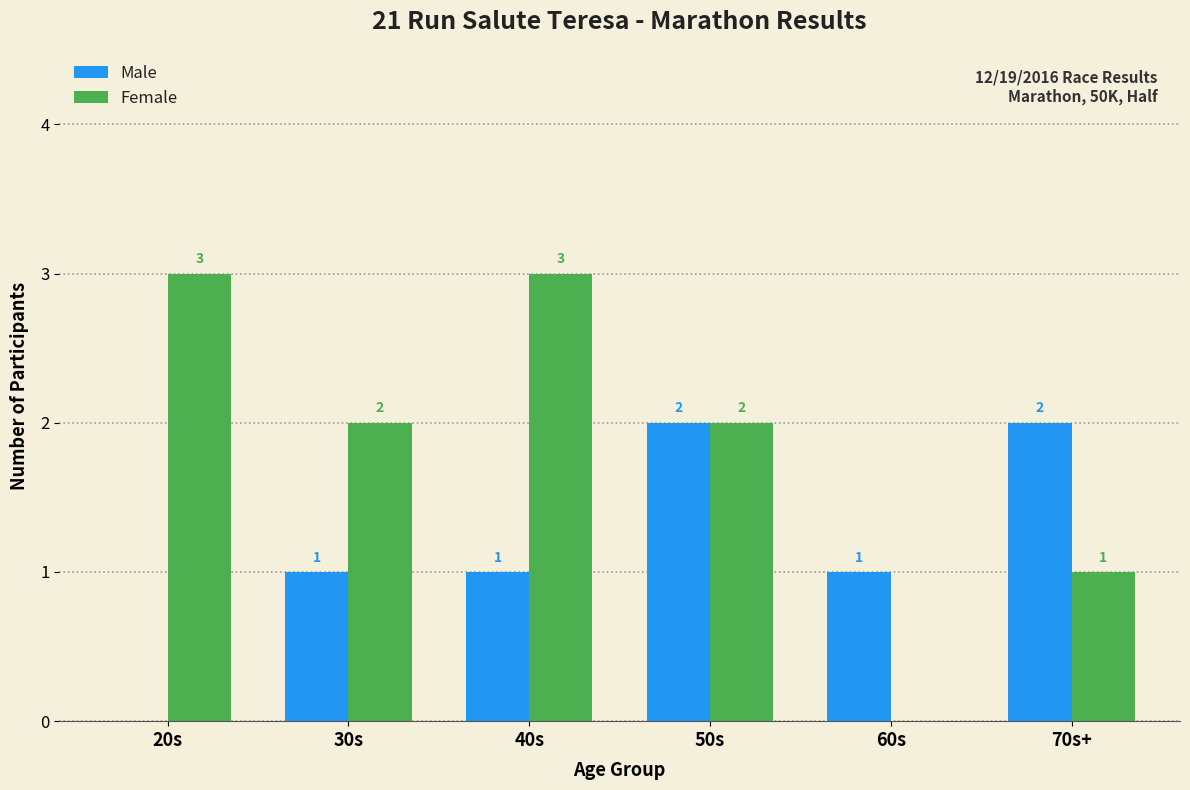

What is the maximum value shown in the chart?

3